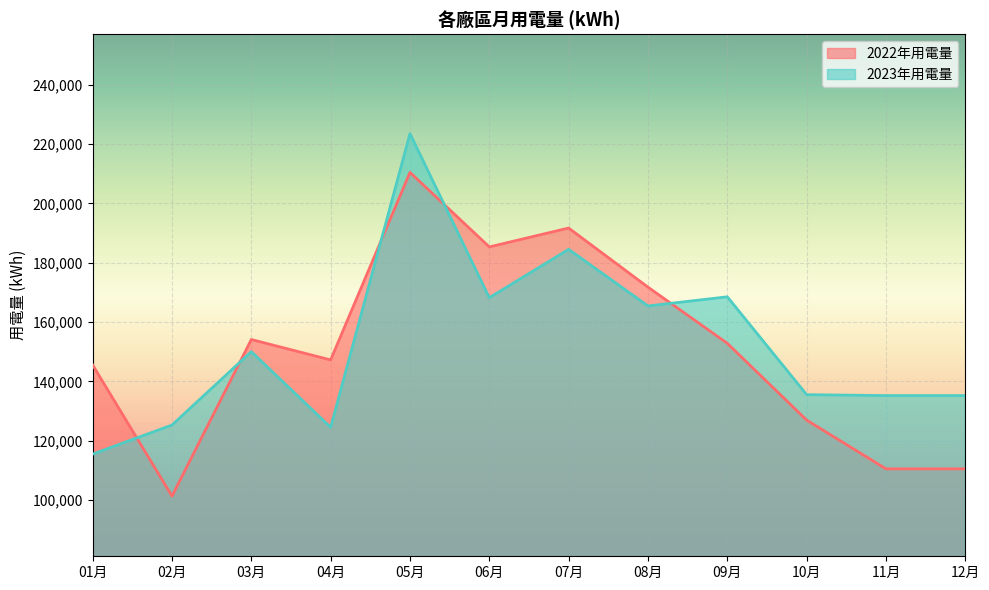

True or false: 2023年用電量 and 2022年用電量 intersect in this chart.

True